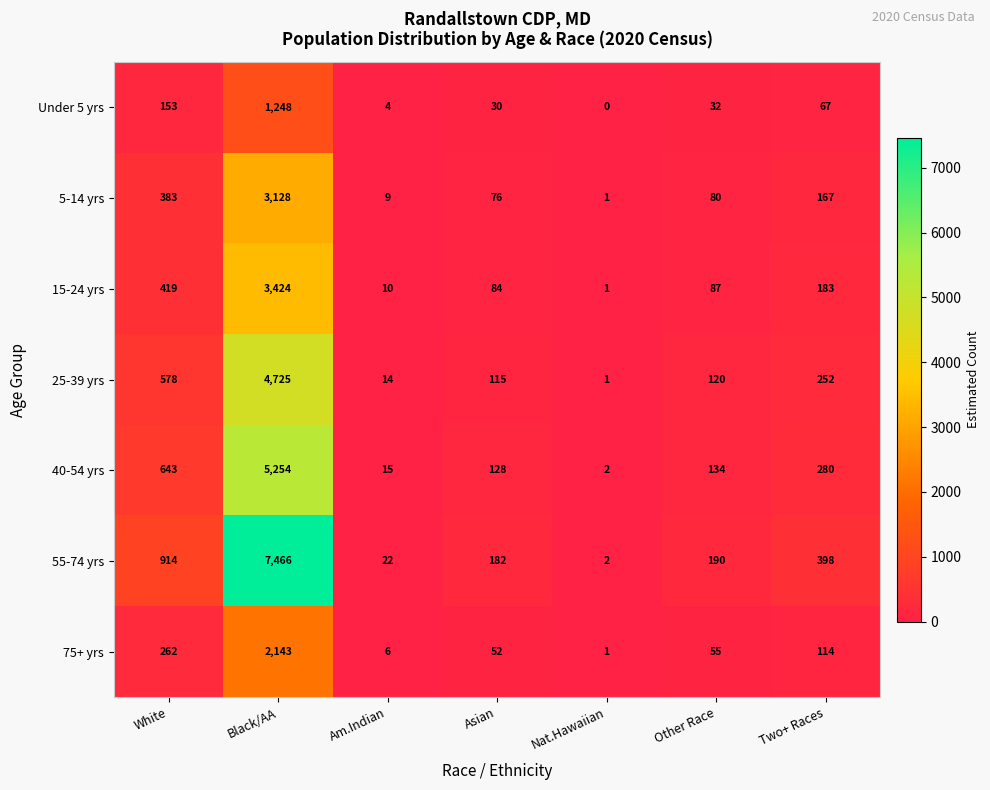

Which label corresponds to the smallest value in the chart?

Nat.Hawaiian